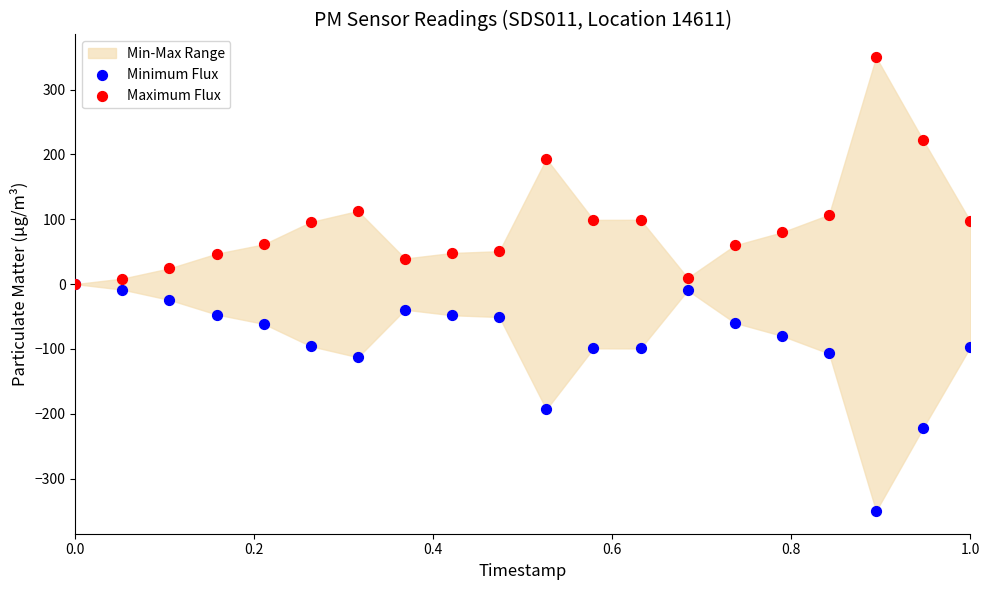

In the Maximum Flux series, what Y value is closest to 174?

193.2